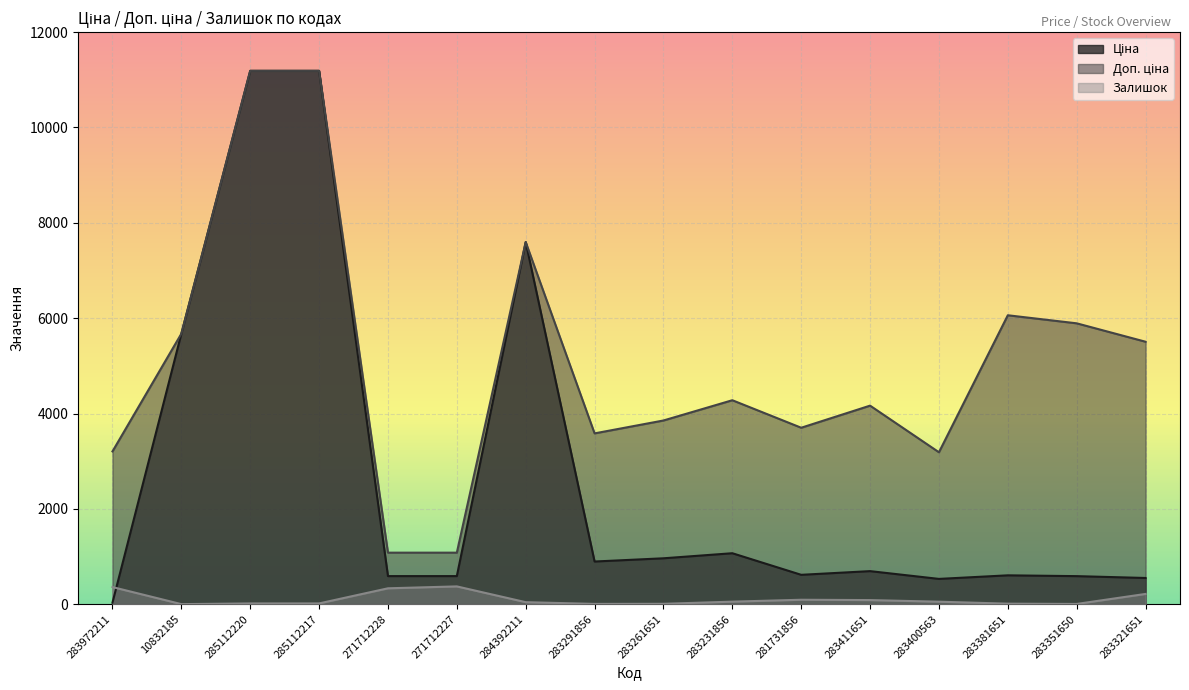

How many interior local valleys does the Ціна series have?

3